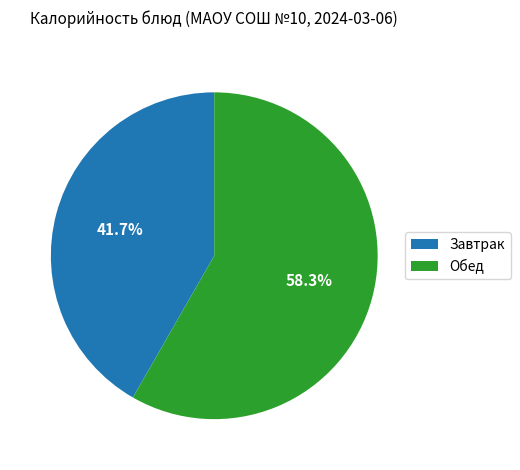

Which category has the smallest portion of the pie?

Завтрак